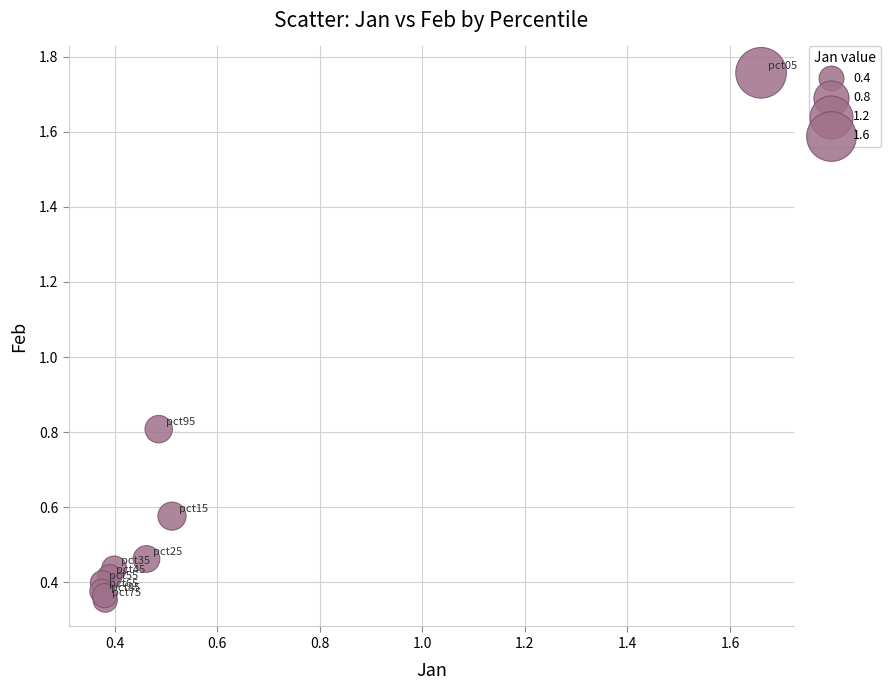

What Y value in the scatter plot is closest to 1?

0.8